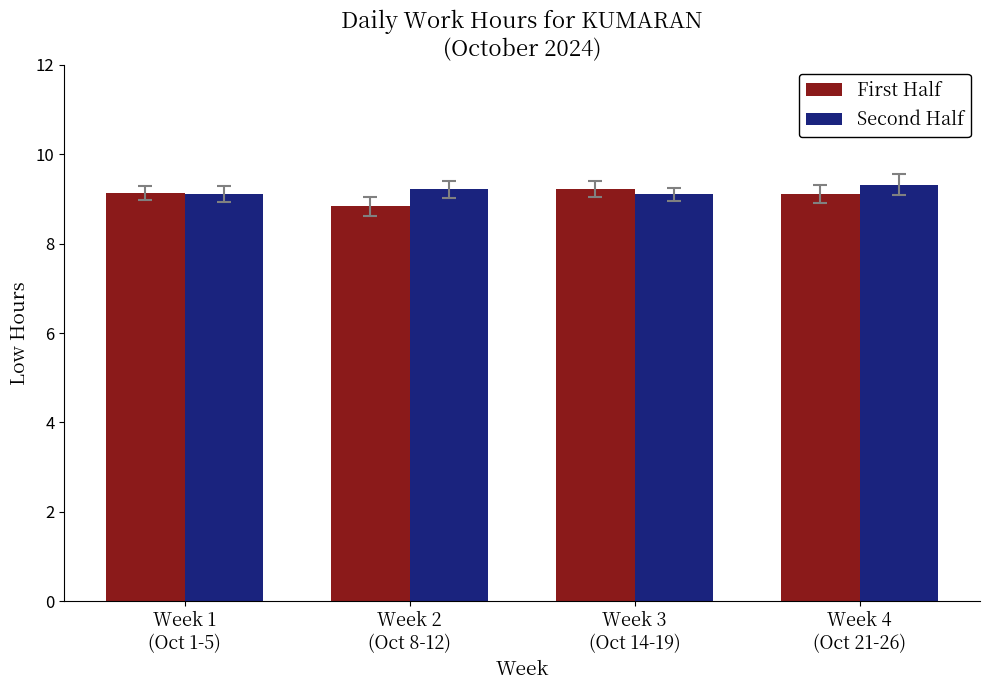

The Second Half series shows 15.6 at Week 3
(Oct 14-19). True or false?

False